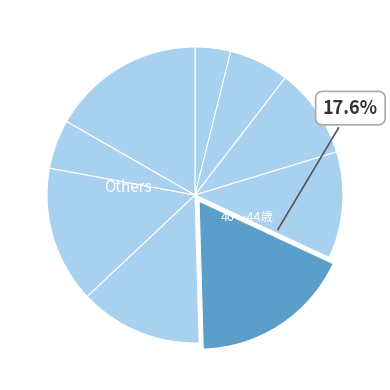

To the nearest percent, what is the average slice percentage?

11%